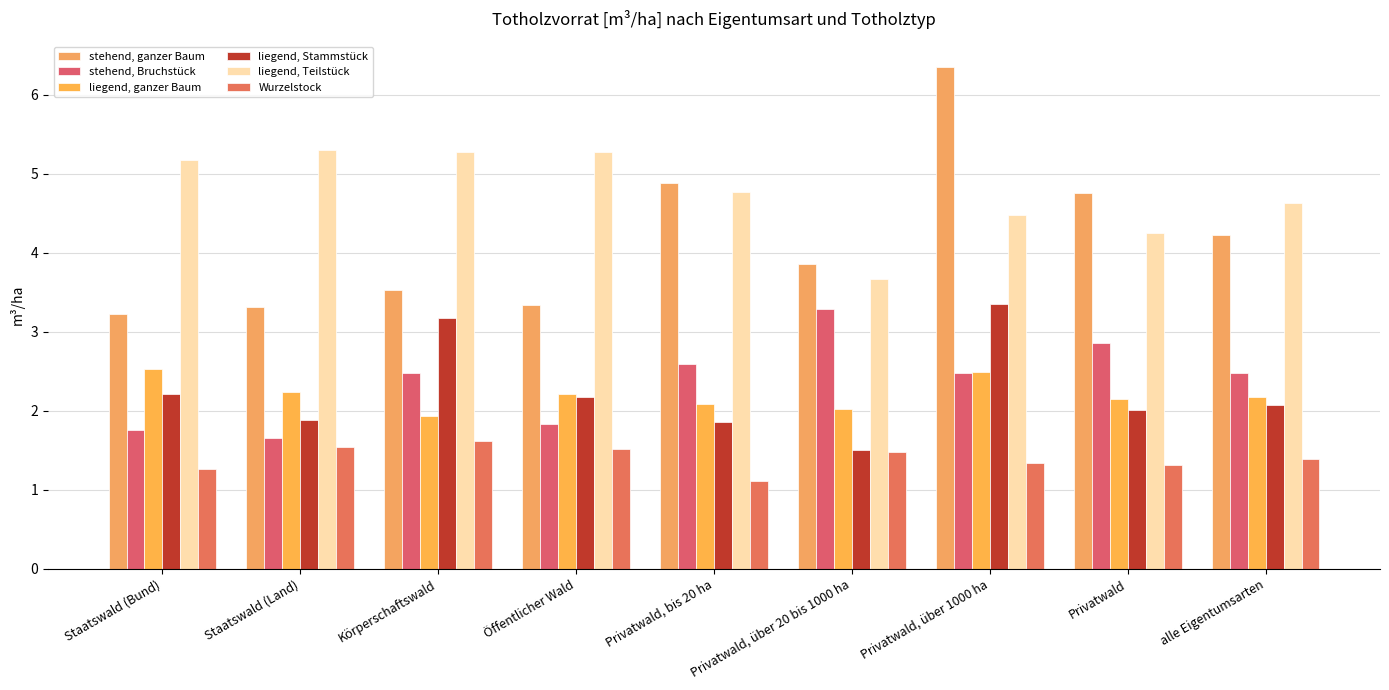

Where does the liegend, Teilstück series first go above 4?

Staatswald (Bund)